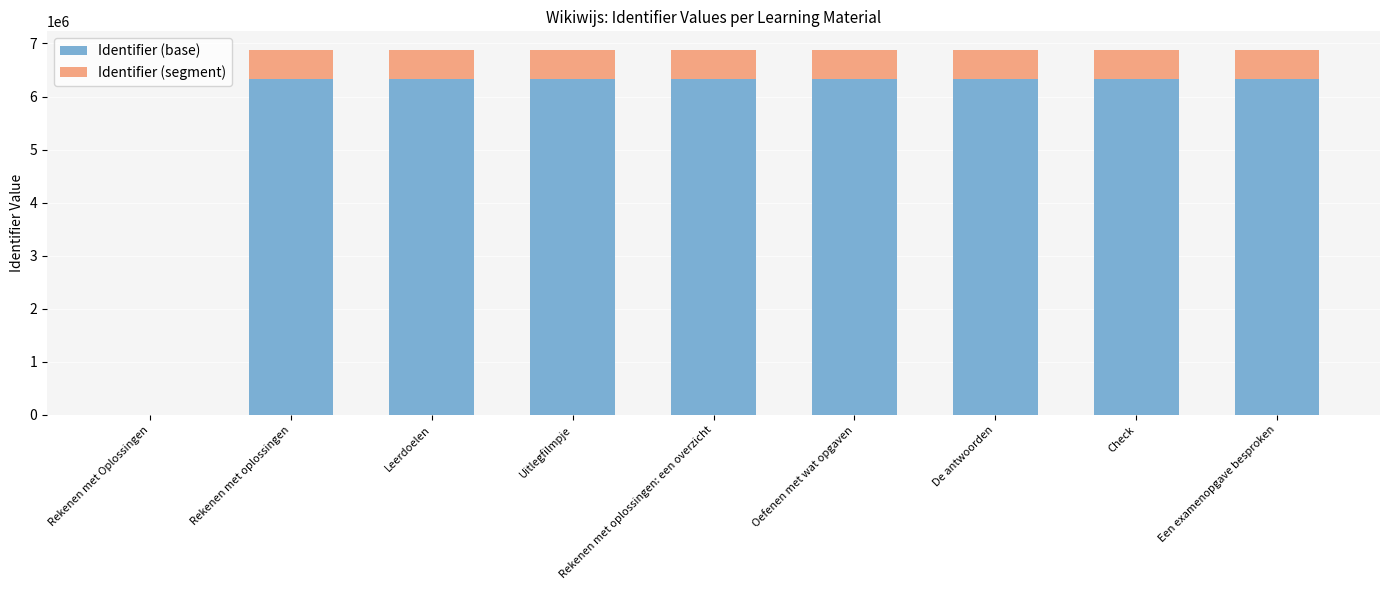

What is the sum of all Identifier (base) values?

50673685.6